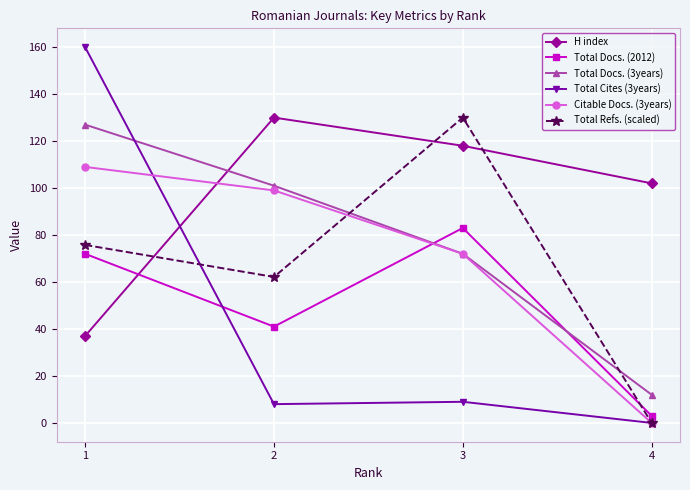

What is the difference between the highest and lowest values at 2?

122.0